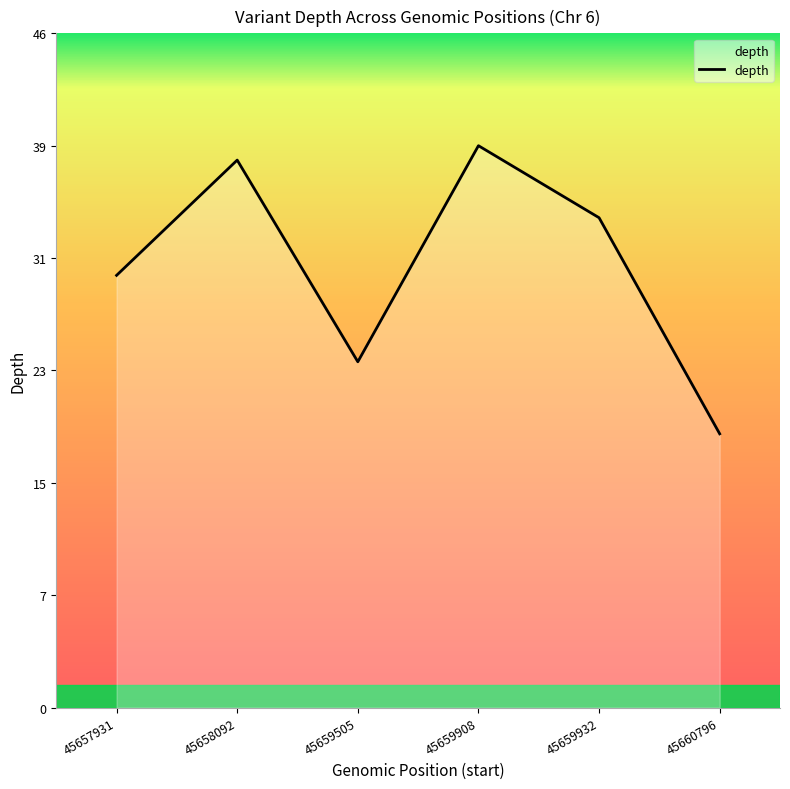

Does the chart display data point markers on the line(s)?

No